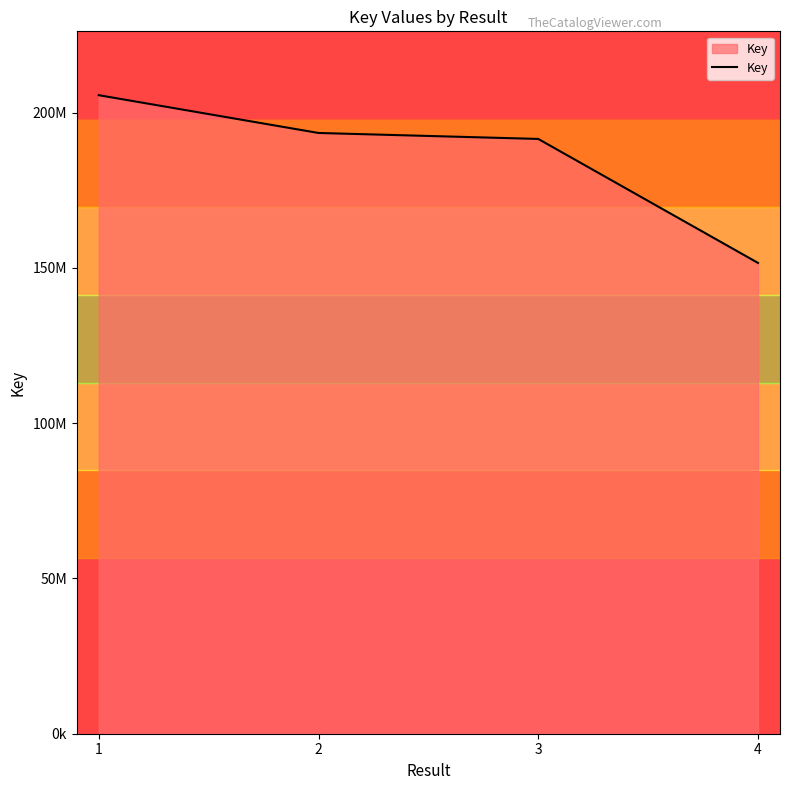

Does the chart have visible grid lines?

No